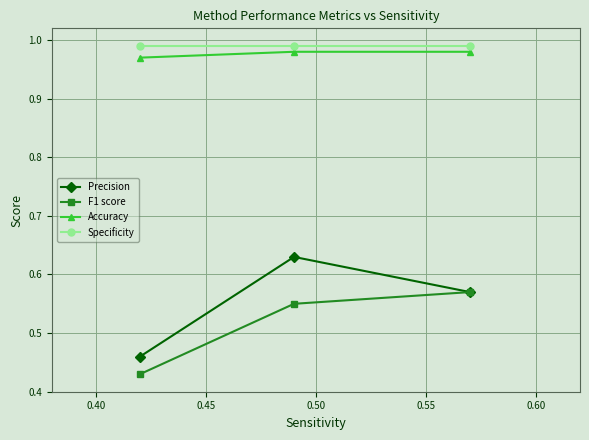

At how many categories does at least one series exceed 0?

3